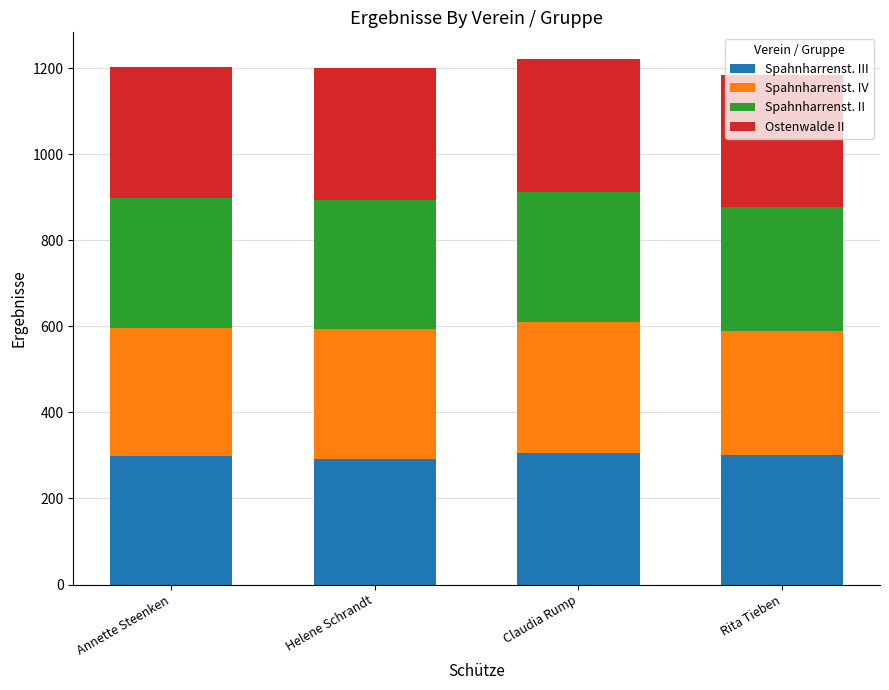

What is the total value across all series at Annette Steenken?

1202.9